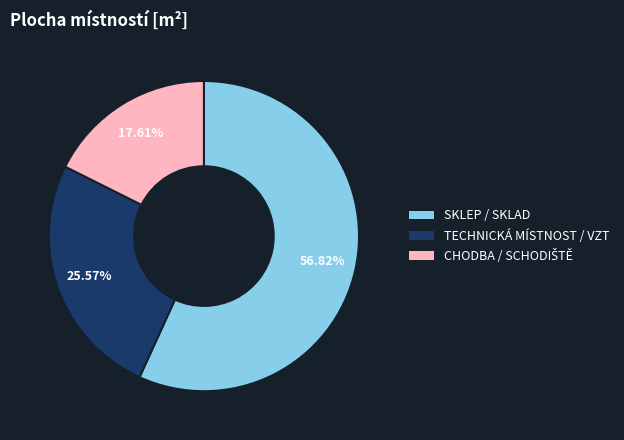

Does any single category account for the majority?

Yes